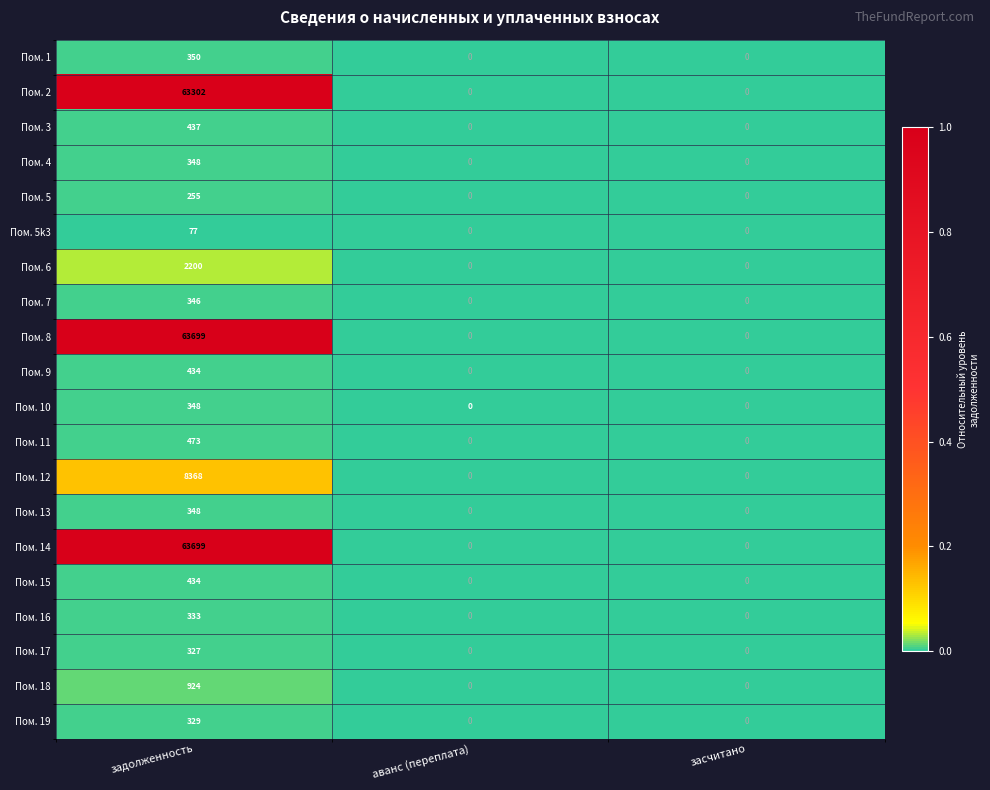

At which category is the sum across all series the highest?

задолженность